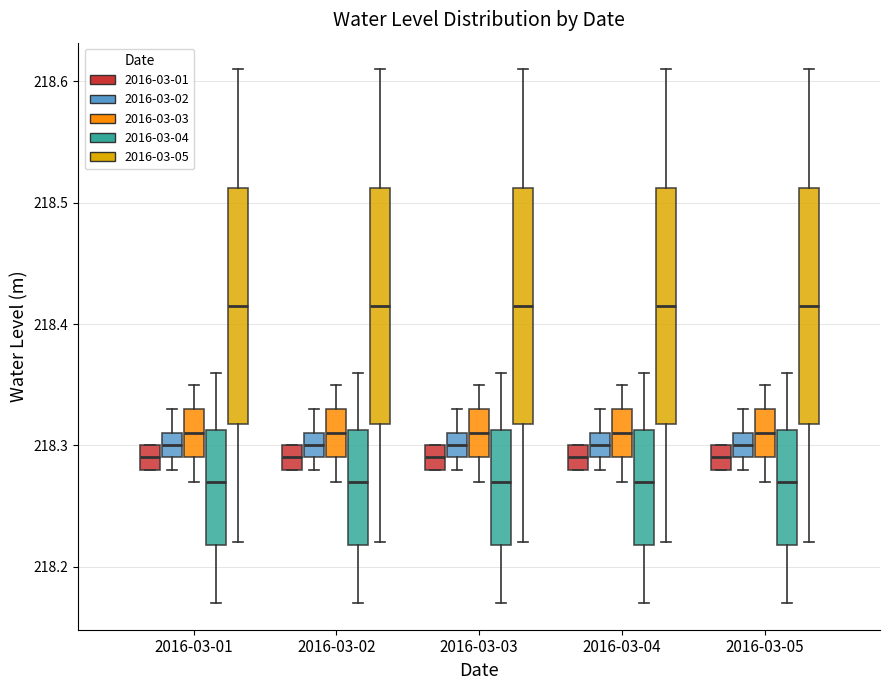

Reading left to right, read every box against the y-axis: the position of its median line, the range the box covers, and the ends of its whiskers. The values are not printed on the chart, so give them approximately, as read against the axis.

2016-03-01 (2016-03-01): median 218.29, box 218.28 to 218.30, whiskers 218.28 to 218.30
2016-03-01 (2016-03-02): median 218.30, box 218.29 to 218.31, whiskers 218.28 to 218.33
2016-03-01 (2016-03-03): median 218.31, box 218.29 to 218.33, whiskers 218.27 to 218.35
2016-03-01 (2016-03-04): median 218.27, box 218.22 to 218.31, whiskers 218.17 to 218.36
2016-03-01 (2016-03-05): median 218.42, box 218.32 to 218.51, whiskers 218.22 to 218.61
2016-03-02 (2016-03-01): median 218.29, box 218.28 to 218.30, whiskers 218.28 to 218.30
2016-03-02 (2016-03-02): median 218.30, box 218.29 to 218.31, whiskers 218.28 to 218.33
2016-03-02 (2016-03-03): median 218.31, box 218.29 to 218.33, whiskers 218.27 to 218.35
2016-03-02 (2016-03-04): median 218.27, box 218.22 to 218.31, whiskers 218.17 to 218.36
2016-03-02 (2016-03-05): median 218.42, box 218.32 to 218.51, whiskers 218.22 to 218.61
2016-03-03 (2016-03-01): median 218.29, box 218.28 to 218.30, whiskers 218.28 to 218.30
2016-03-03 (2016-03-02): median 218.30, box 218.29 to 218.31, whiskers 218.28 to 218.33
2016-03-03 (2016-03-03): median 218.31, box 218.29 to 218.33, whiskers 218.27 to 218.35
2016-03-03 (2016-03-04): median 218.27, box 218.22 to 218.31, whiskers 218.17 to 218.36
2016-03-03 (2016-03-05): median 218.42, box 218.32 to 218.51, whiskers 218.22 to 218.61
2016-03-04 (2016-03-01): median 218.29, box 218.28 to 218.30, whiskers 218.28 to 218.30
2016-03-04 (2016-03-02): median 218.30, box 218.29 to 218.31, whiskers 218.28 to 218.33
2016-03-04 (2016-03-03): median 218.31, box 218.29 to 218.33, whiskers 218.27 to 218.35
2016-03-04 (2016-03-04): median 218.27, box 218.22 to 218.31, whiskers 218.17 to 218.36
2016-03-04 (2016-03-05): median 218.42, box 218.32 to 218.51, whiskers 218.22 to 218.61
2016-03-05 (2016-03-01): median 218.29, box 218.28 to 218.30, whiskers 218.28 to 218.30
2016-03-05 (2016-03-02): median 218.30, box 218.29 to 218.31, whiskers 218.28 to 218.33
2016-03-05 (2016-03-03): median 218.31, box 218.29 to 218.33, whiskers 218.27 to 218.35
2016-03-05 (2016-03-04): median 218.27, box 218.22 to 218.31, whiskers 218.17 to 218.36
2016-03-05 (2016-03-05): median 218.42, box 218.32 to 218.51, whiskers 218.22 to 218.61